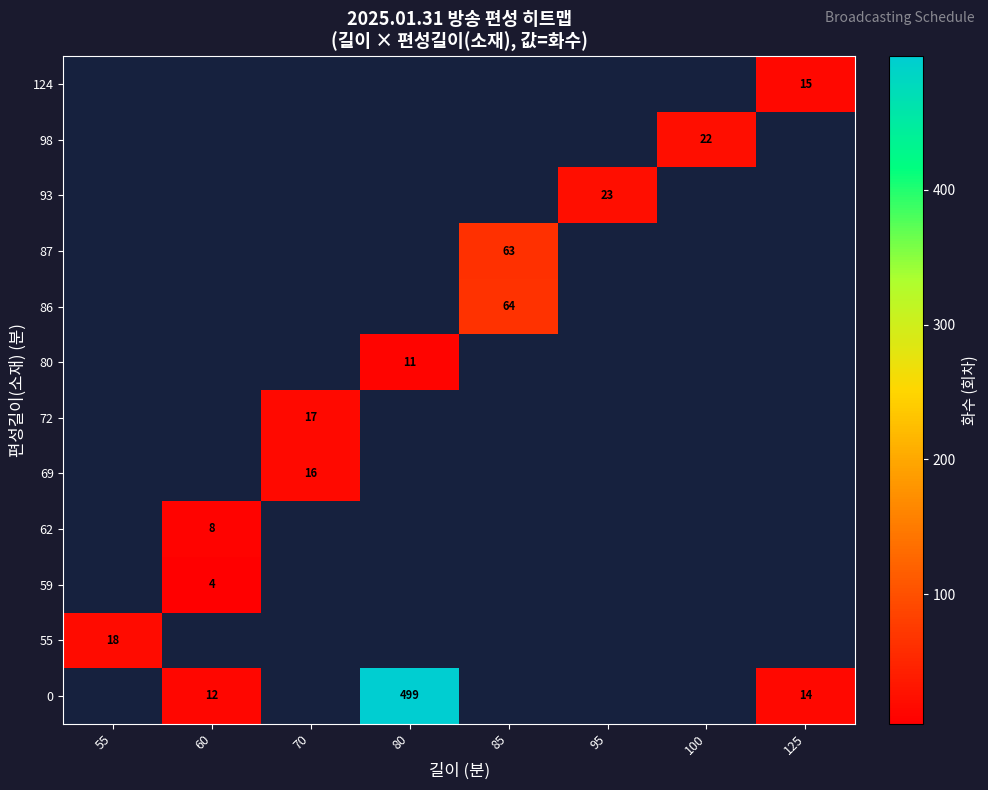

The 0 series shows 7 at 60. True or false?

False